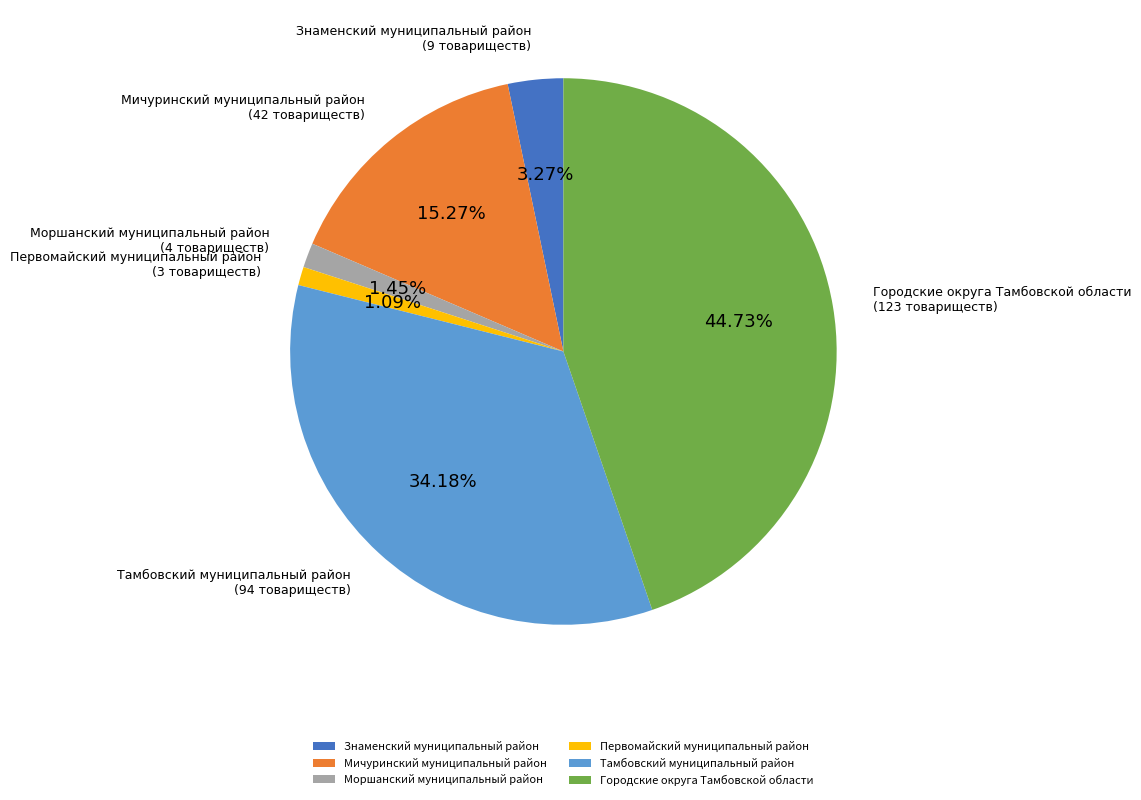

To the nearest percent, what percentage of the pie is Первомайский муниципальный район?

1%